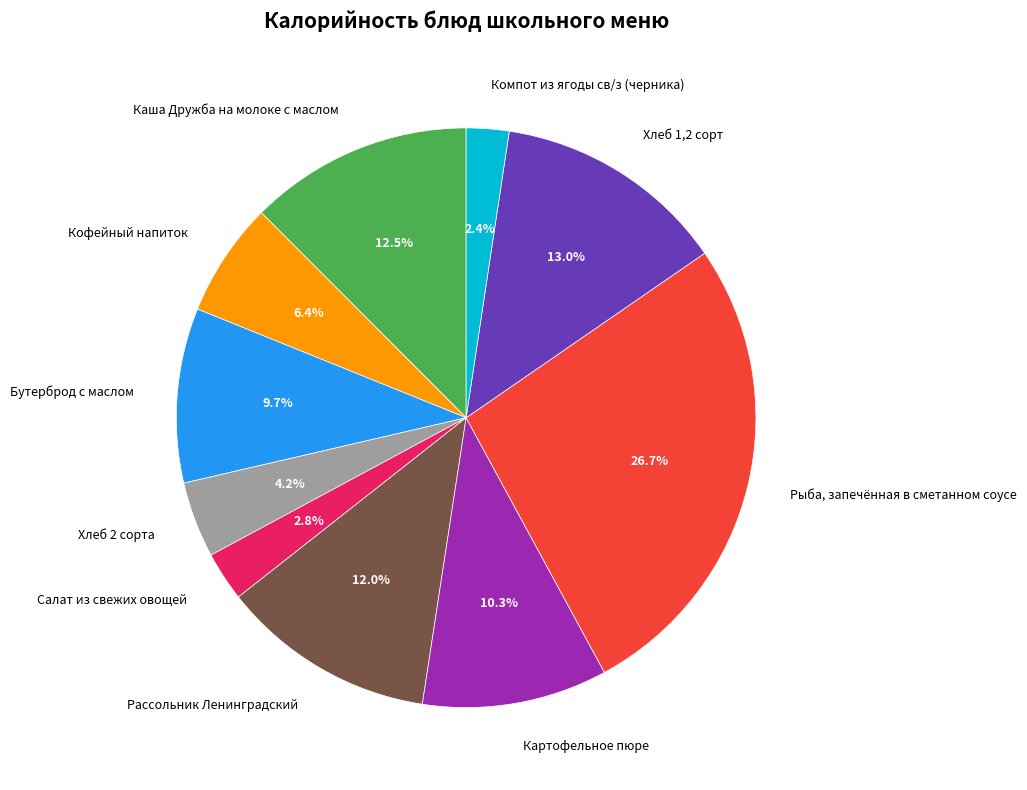

Between Каша Дружба на молоке с маслом and Рассольник Ленинградский, which is larger?

Каша Дружба на молоке с маслом